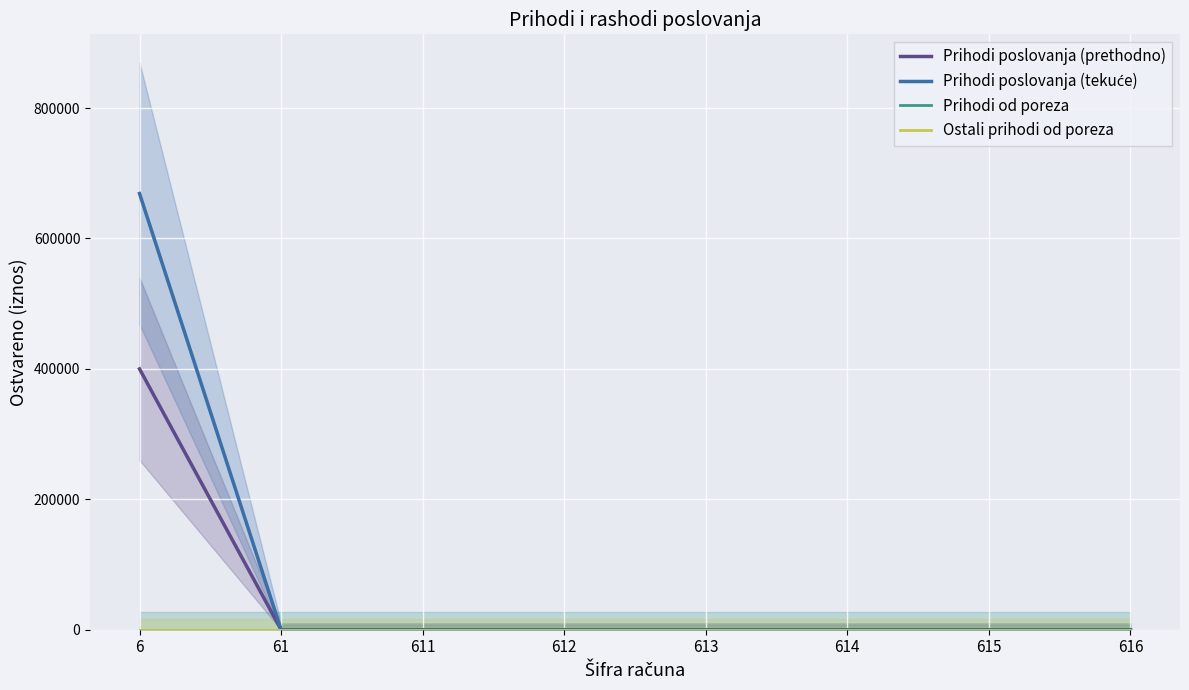

Which series has the widest spread of values?

Prihodi poslovanja (tekuće)